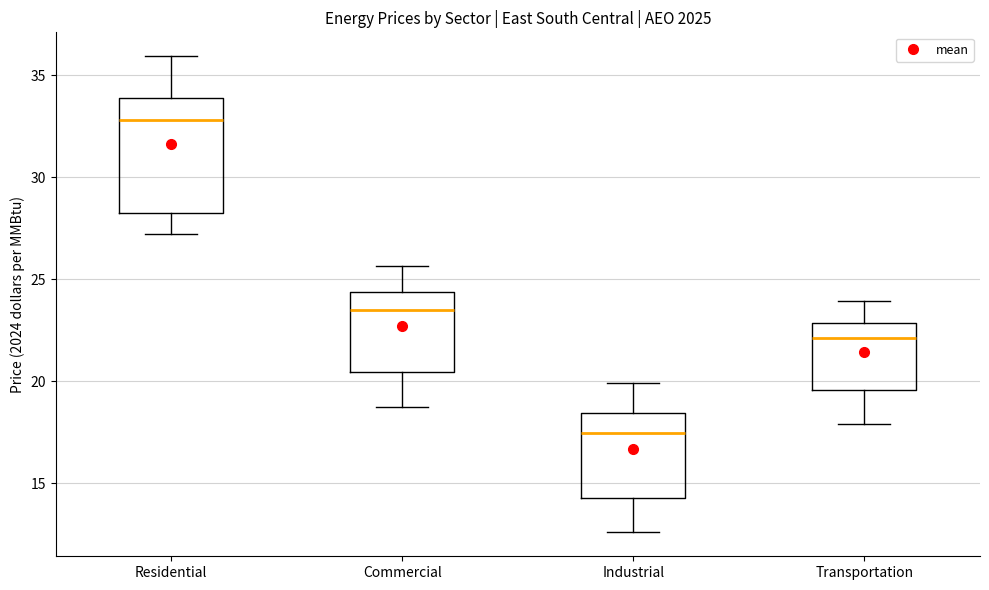

Which box is the tallest, from its lower edge to its upper edge?

Residential